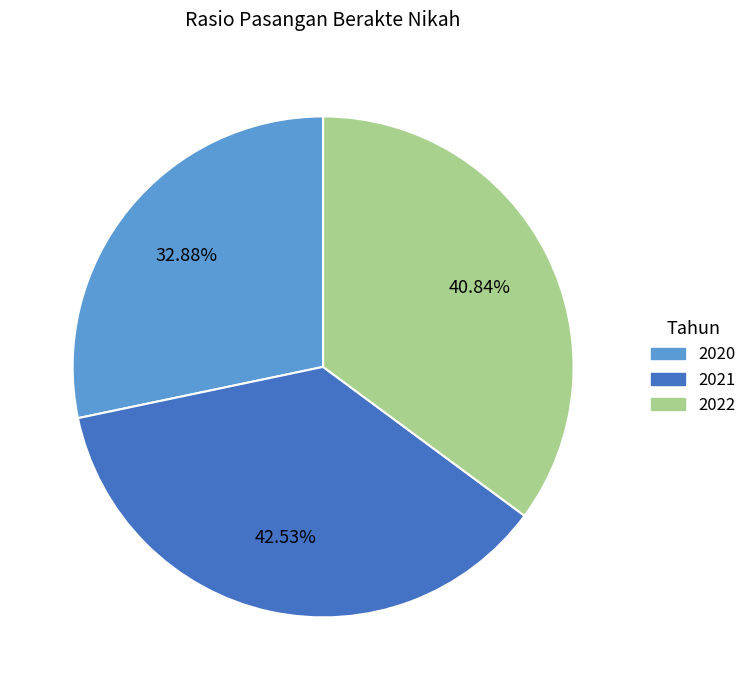

Is there any slice that represents more than half of the pie?

No